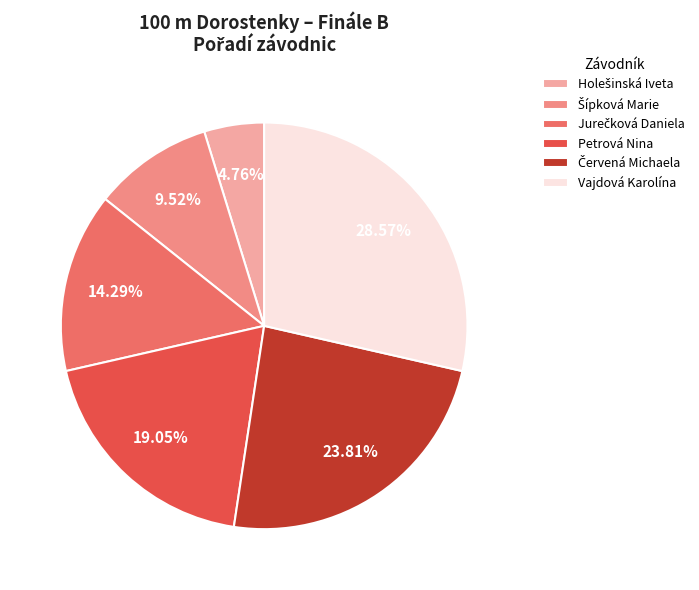

Between Vajdová Karolína and Petrová Nina, which is larger?

Vajdová Karolína